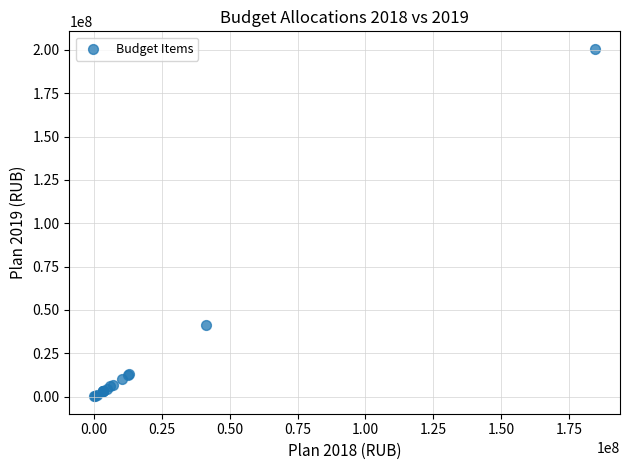

What Y value in the scatter plot is closest to 100437969?

41113875.1